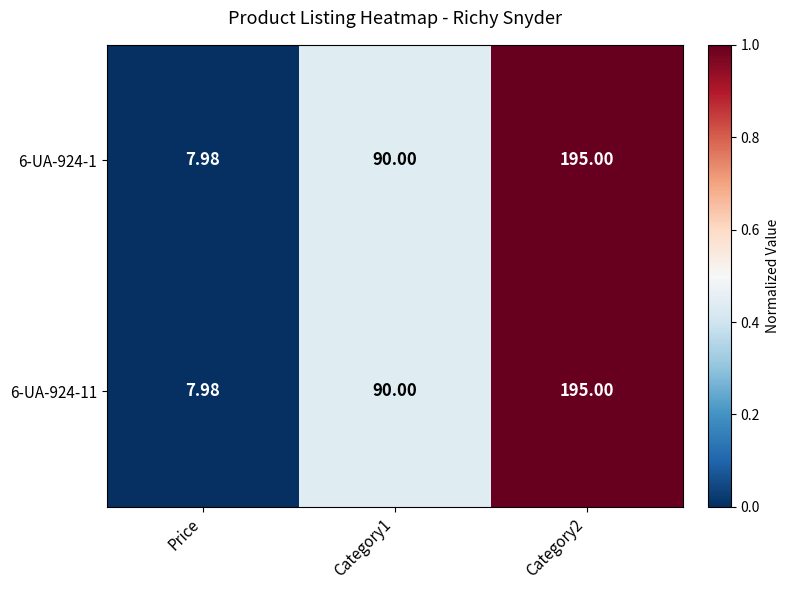

How many values in the 6-UA-924-1 series are below 90?

1